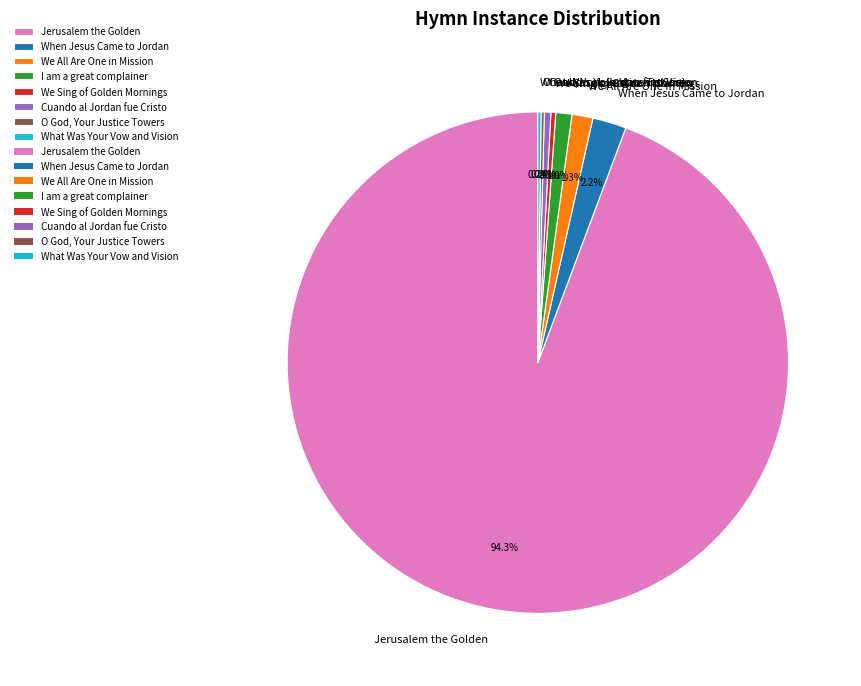

Is it true that When Jesus Came to Jordan is 2% of the pie?

True